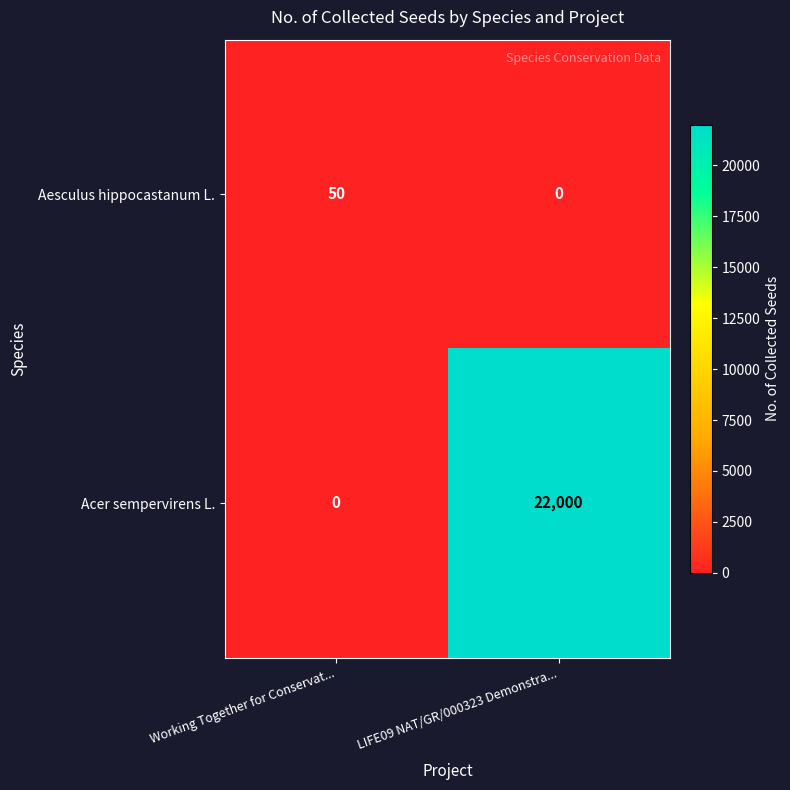

What is the sum of all Aesculus hippocastanum L. values?

50